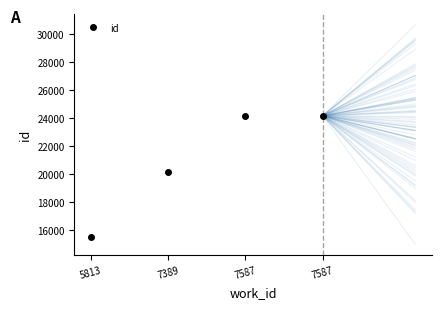

How many data points are less than 24163?

2